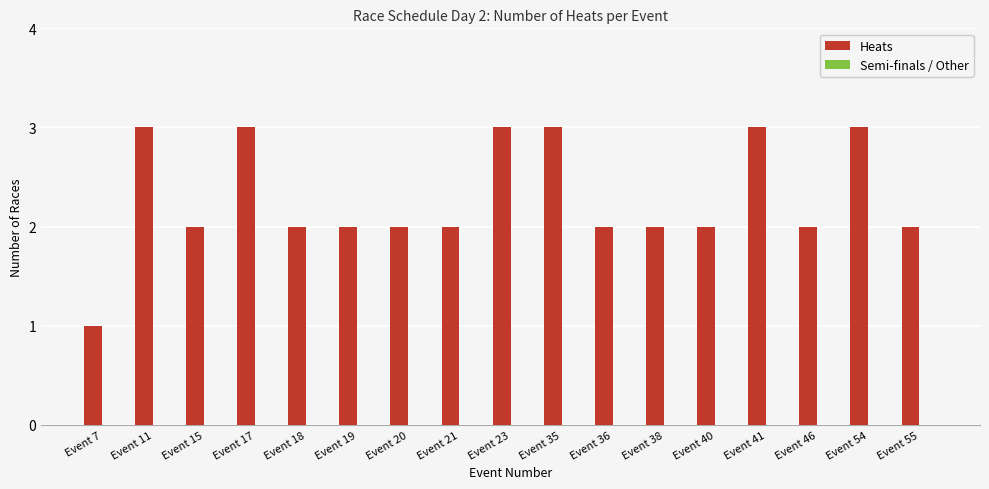

What is the sum of all values?

39